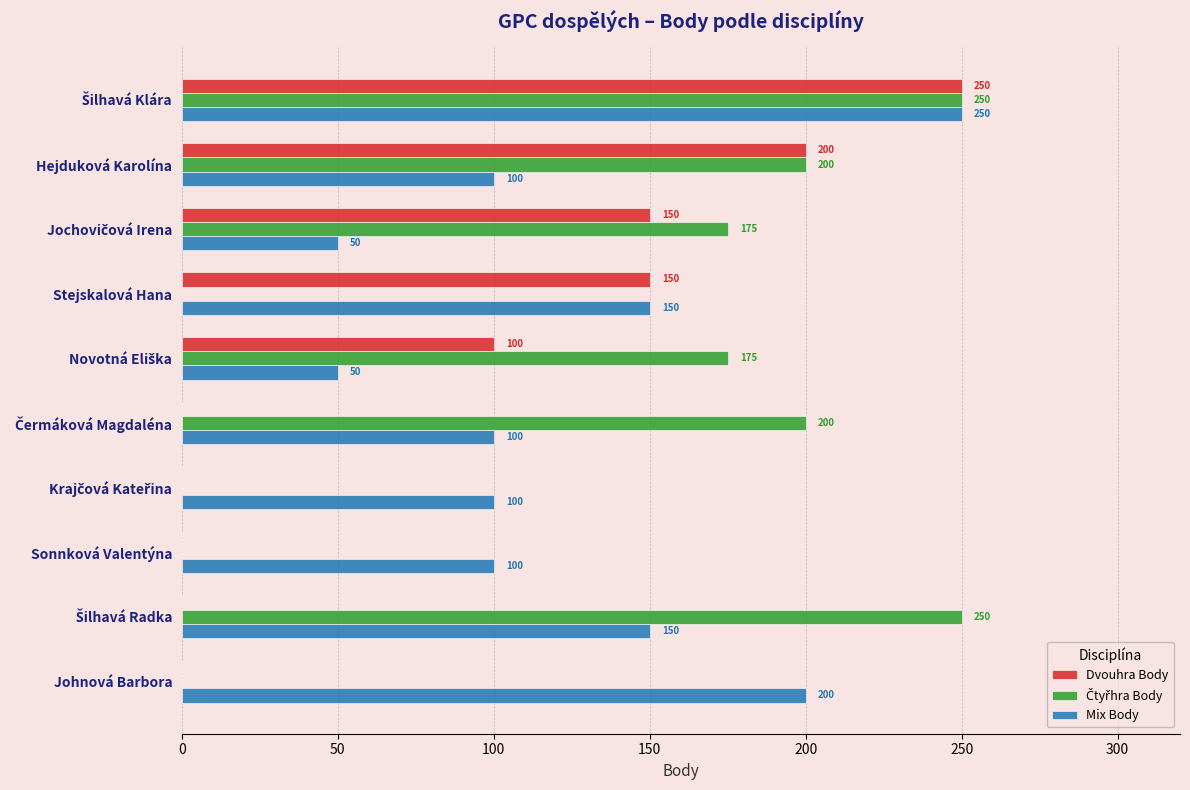

Count the number of data series in this chart.

3